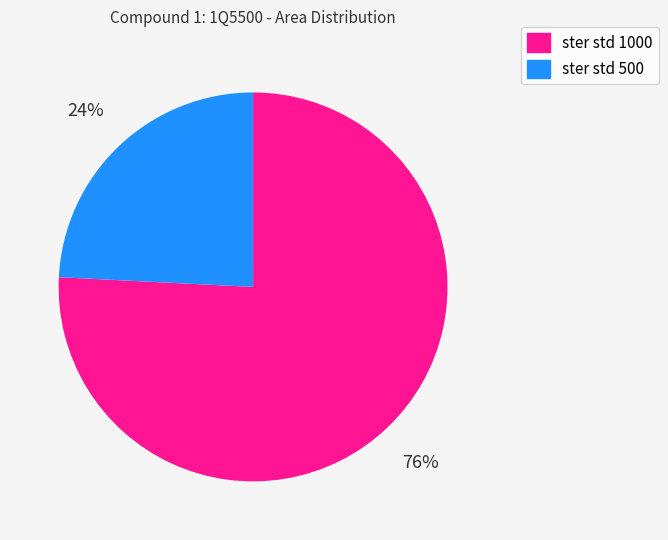

Combined, do ster std 500 and ster std 1000 account for over 50%?

Yes